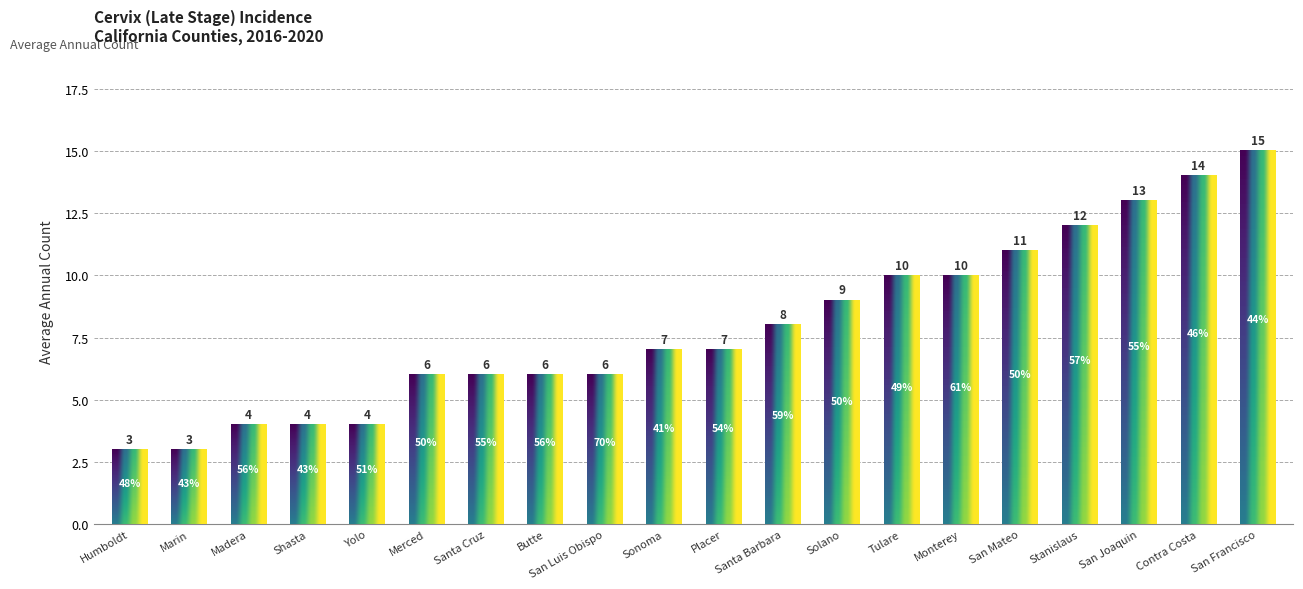

What is the change in value from Madera to Santa Barbara?

+4